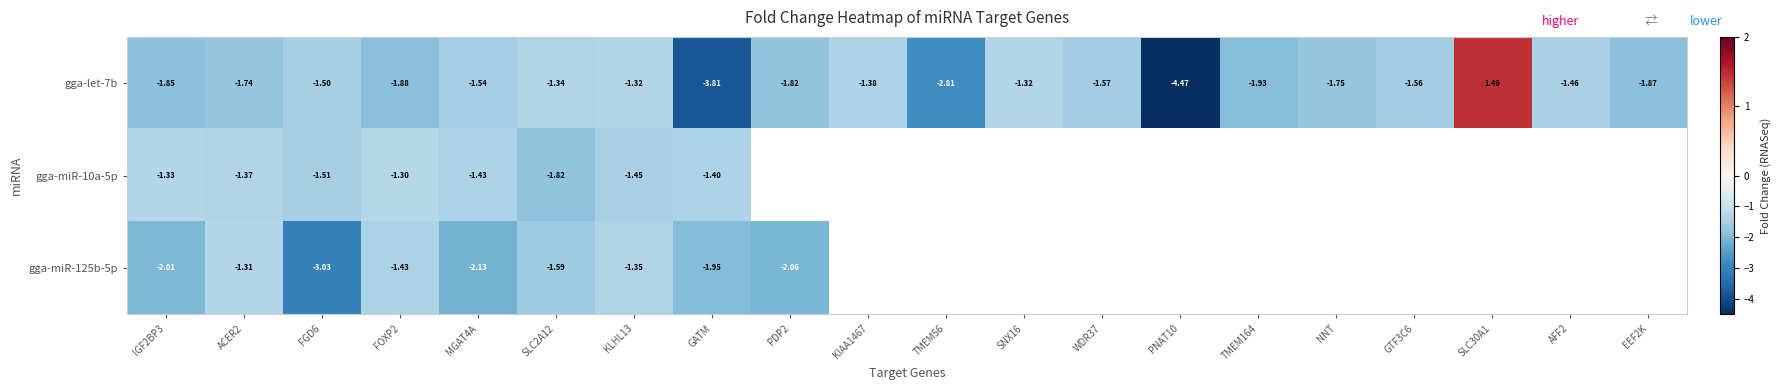

What is the highest value of the gga-let-7b series?

1.5